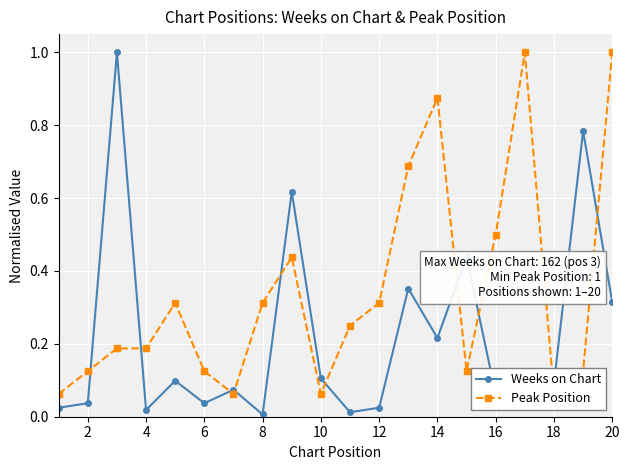

The value of Weeks on Chart at 20 is 0.1. True or false?

False